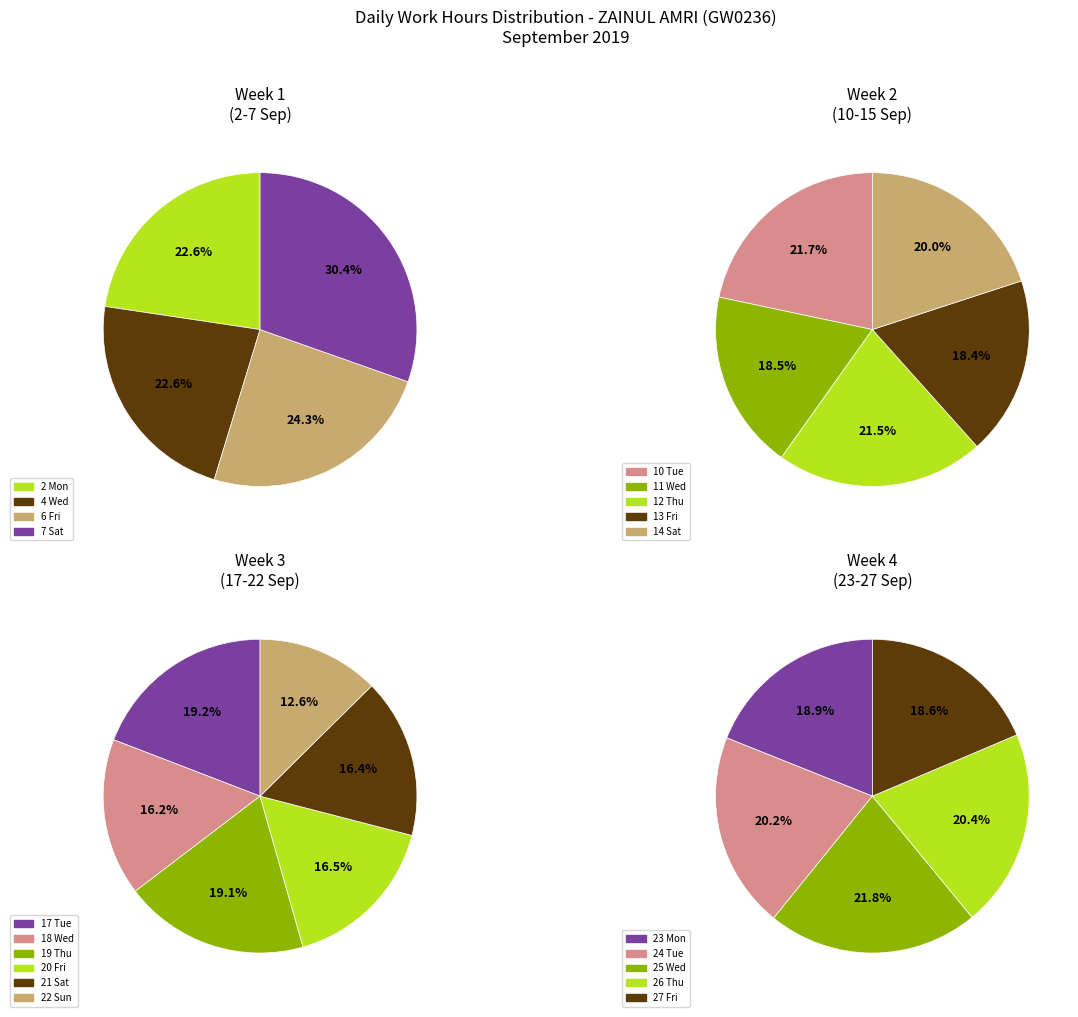

Is there a majority slice in this chart?

No